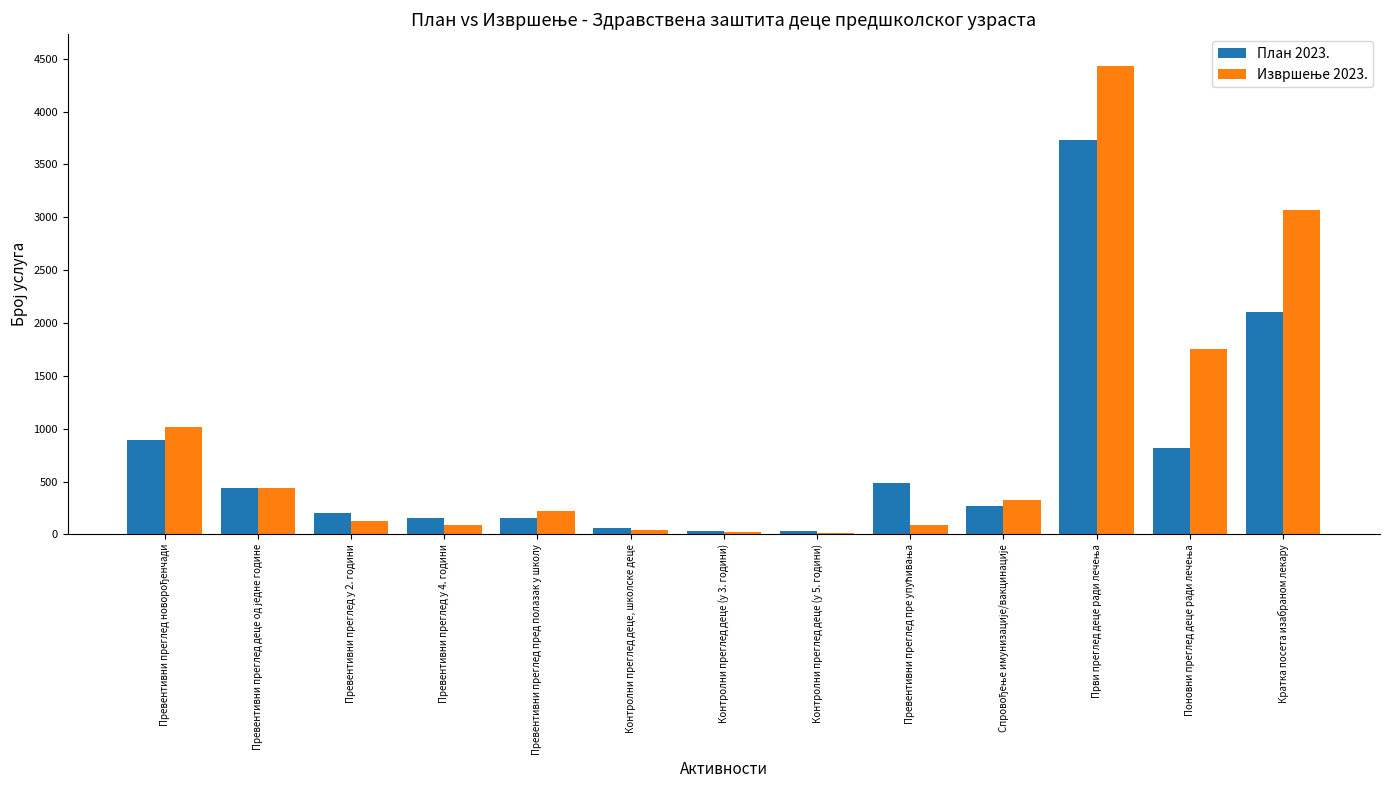

The План 2023. series shows 2105 at Кратка посета изабраном лекару. True or false?

True